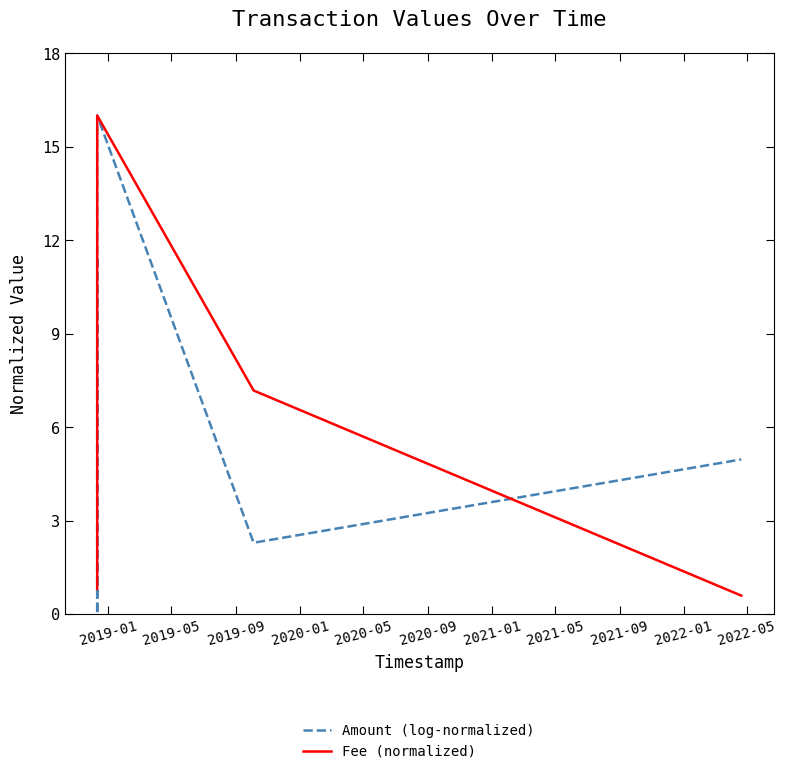

What is the sum of all Amount (log-normalized) values?

34.7